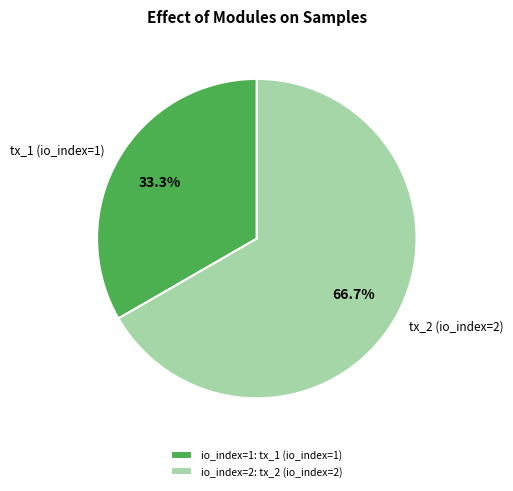

To the nearest percent, what portion does tx_1 (io_index=1) represent?

33%